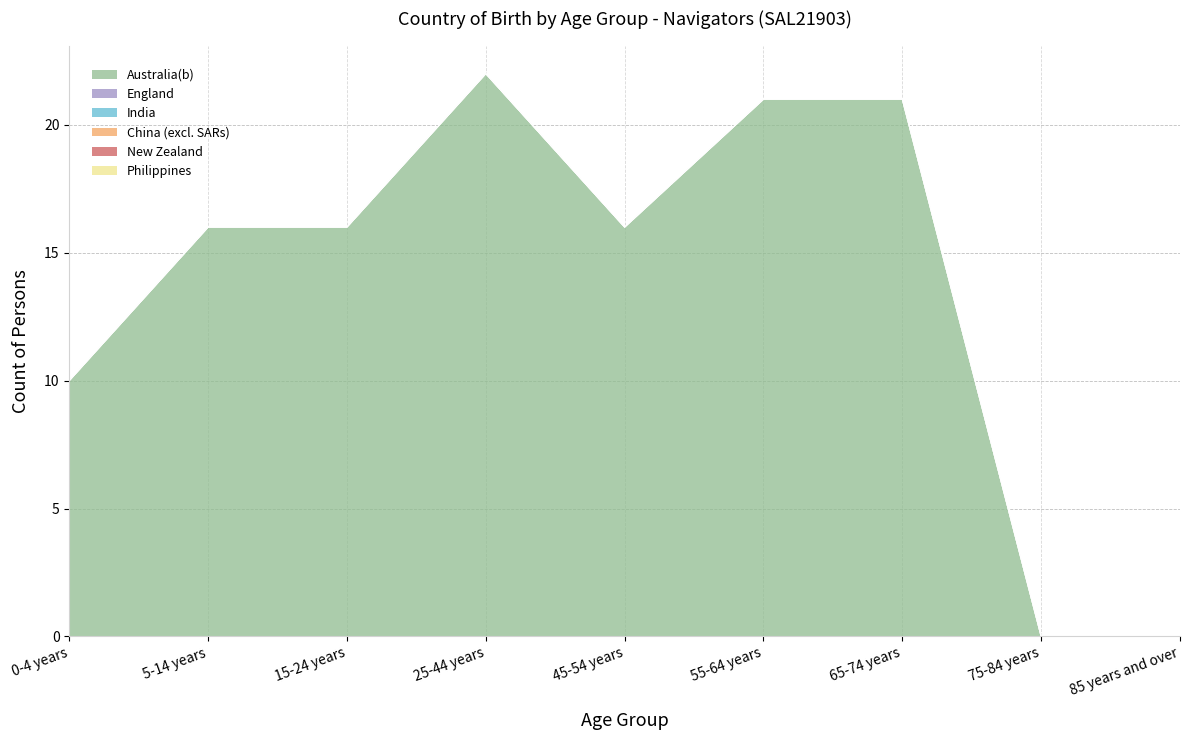

Reading right to left, transcribe all the data shown in this chart.

Australia(b): 85 years and over=0	75-84 years=0	65-74 years=21	55-64 years=21	45-54 years=16	25-44 years=22	15-24 years=16	5-14 years=16	0-4 years=10
England: 85 years and over=0	75-84 years=0	65-74 years=0	55-64 years=0	45-54 years=0	25-44 years=0	15-24 years=0	5-14 years=0	0-4 years=0
India: 85 years and over=0	75-84 years=0	65-74 years=0	55-64 years=0	45-54 years=0	25-44 years=0	15-24 years=0	5-14 years=0	0-4 years=0
China (excl. SARs): 85 years and over=0	75-84 years=0	65-74 years=0	55-64 years=0	45-54 years=0	25-44 years=0	15-24 years=0	5-14 years=0	0-4 years=0
New Zealand: 85 years and over=0	75-84 years=0	65-74 years=0	55-64 years=0	45-54 years=0	25-44 years=0	15-24 years=0	5-14 years=0	0-4 years=0
Philippines: 85 years and over=0	75-84 years=0	65-74 years=0	55-64 years=0	45-54 years=0	25-44 years=0	15-24 years=0	5-14 years=0	0-4 years=0